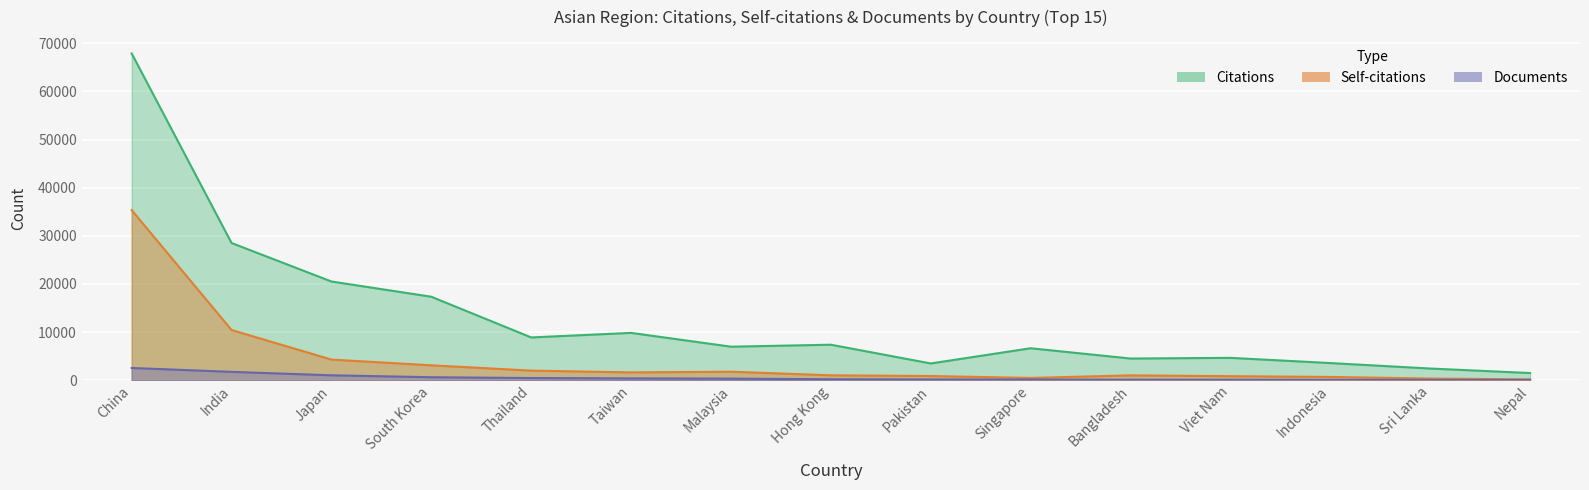

At how many categories does at least one series exceed 42386?

1